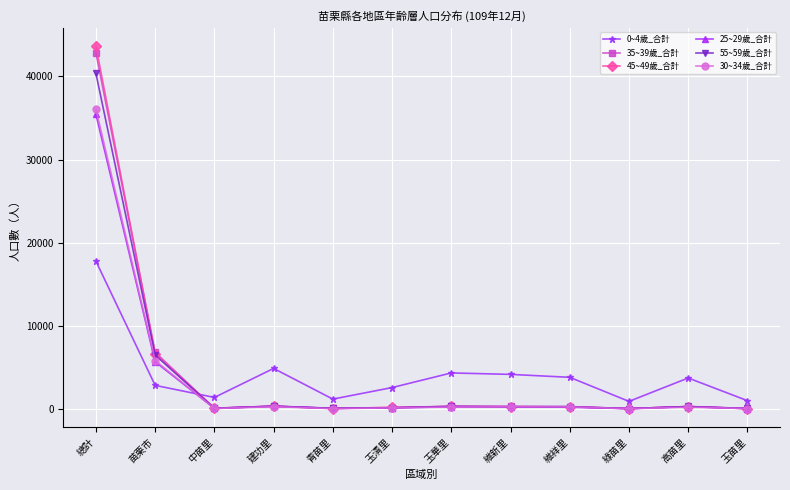

Is it true that 30~34歲_合計 equals 143 at 玉清里?

True